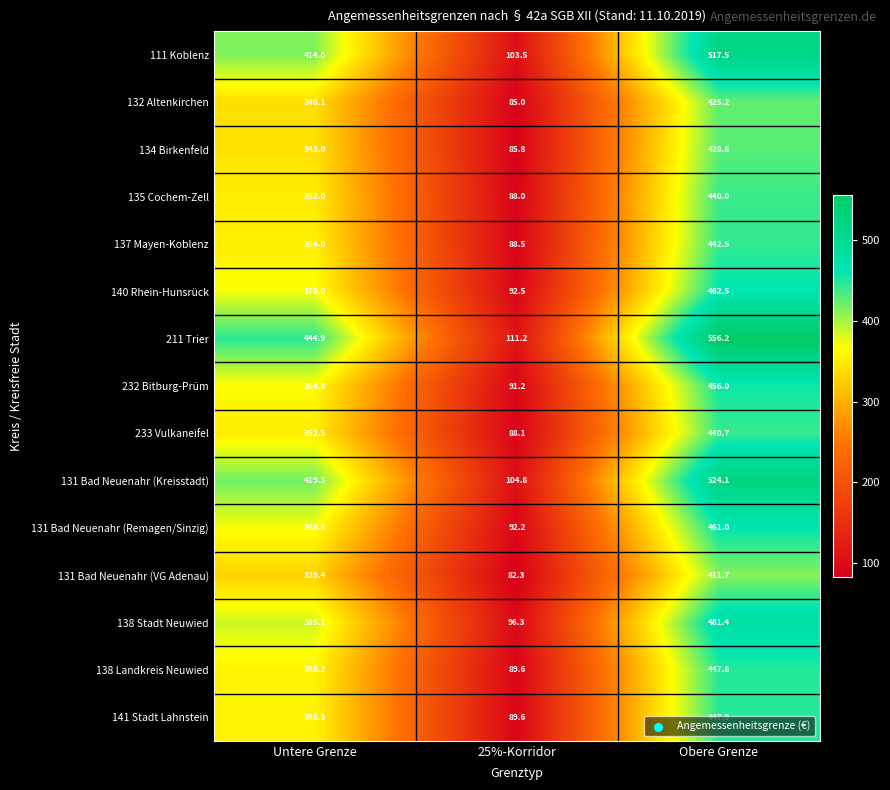

What is the difference between the highest and lowest values at Untere Grenze?

115.5